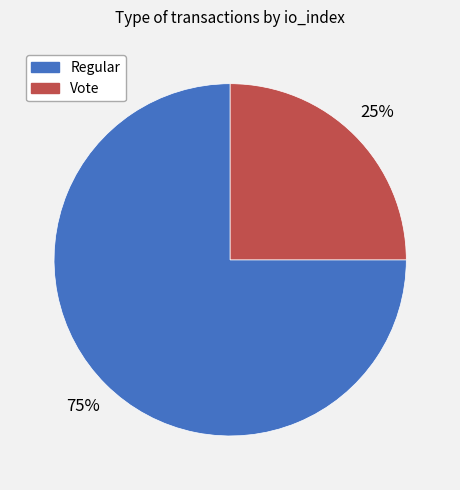

Approximately how many times larger is the value at Regular compared to Vote?

3.0